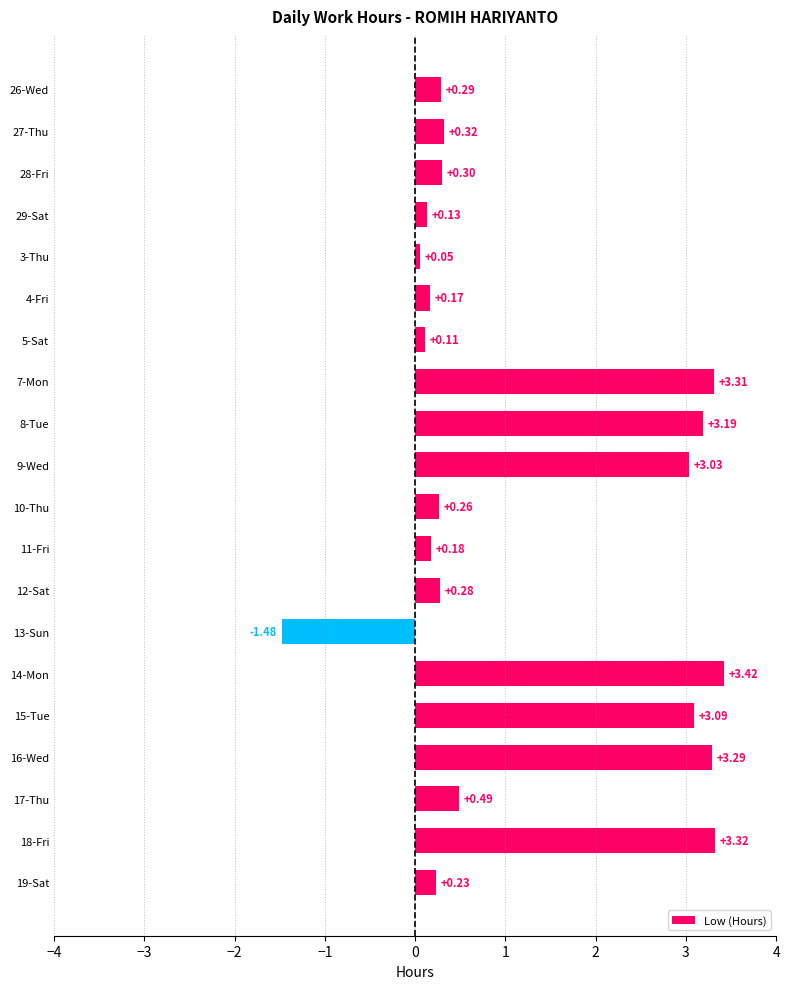

List the labels in order of value, largest first.

14-Mon, 18-Fri, 7-Mon, 16-Wed, 8-Tue, 15-Tue, 9-Wed, 17-Thu, 27-Thu, 28-Fri, 26-Wed, 12-Sat, 10-Thu, 19-Sat, 11-Fri, 4-Fri, 29-Sat, 5-Sat, 3-Thu, 13-Sun